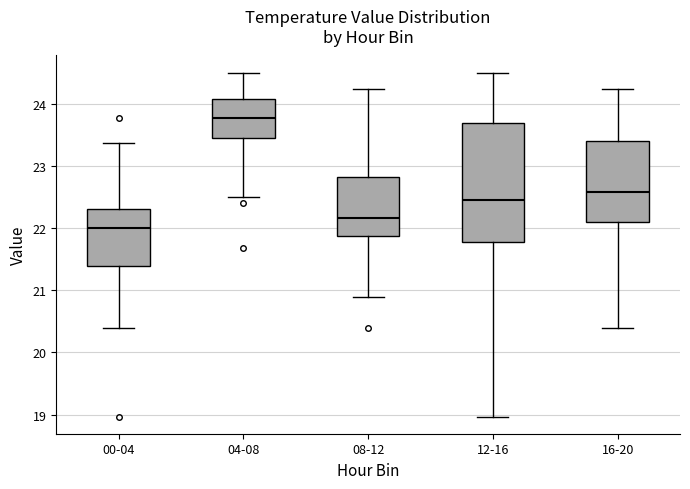

Reading left to right, read every box against the y-axis: the position of its median line, the range the box covers, and the ends of its whiskers. The values are not printed on the chart, so give them approximately, as read against the axis.

00-04: median 22.0, box 21.4 to 22.3, whiskers 20.4 to 23.4
04-08: median 23.8, box 23.4 to 24.1, whiskers 22.5 to 24.5
08-12: median 22.2, box 21.9 to 22.8, whiskers 20.9 to 24.2
12-16: median 22.5, box 21.8 to 23.7, whiskers 19.0 to 24.5
16-20: median 22.6, box 22.1 to 23.4, whiskers 20.4 to 24.2